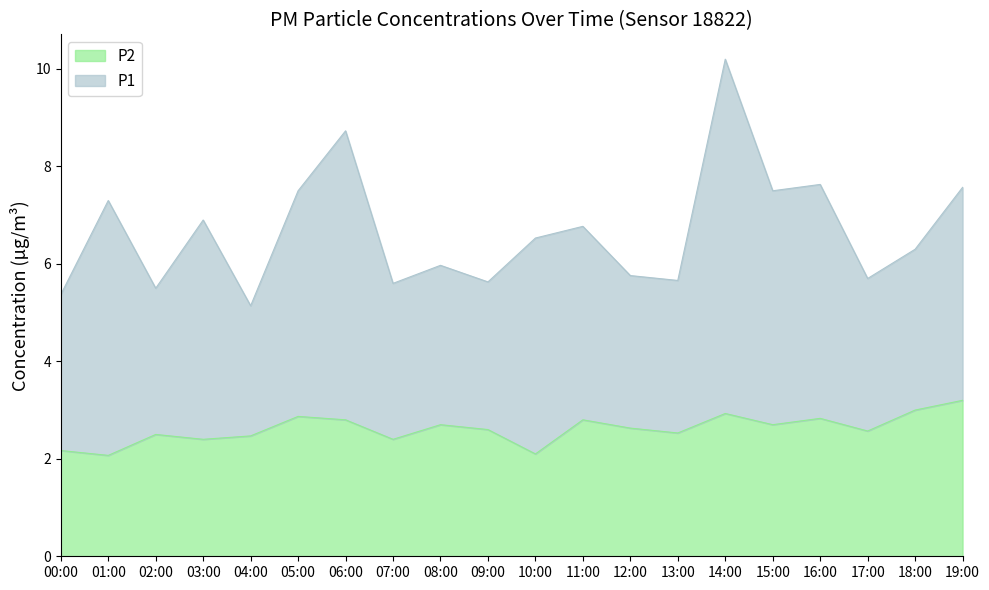

Which has a higher value, 15:00 or 11:00?

11:00